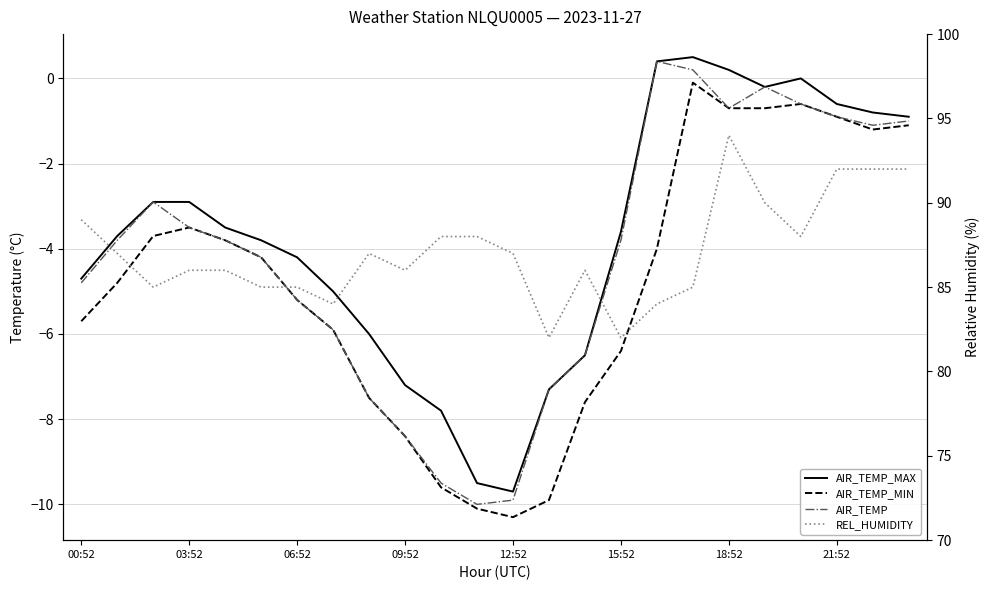

What is the label of the 9th point from the right?

15:52